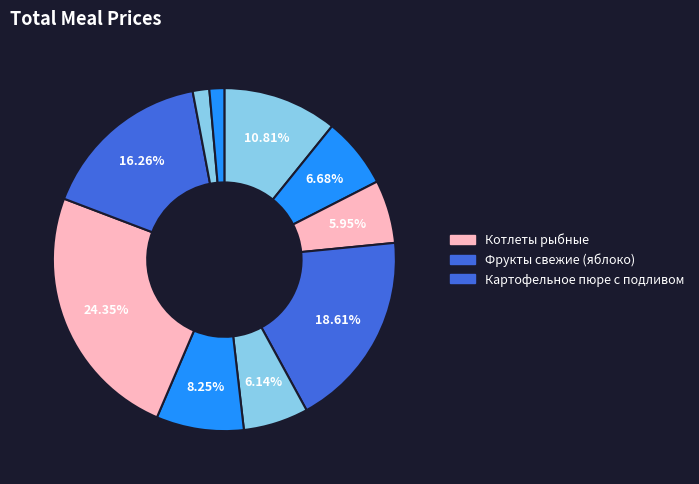

Does any single category account for the majority?

No